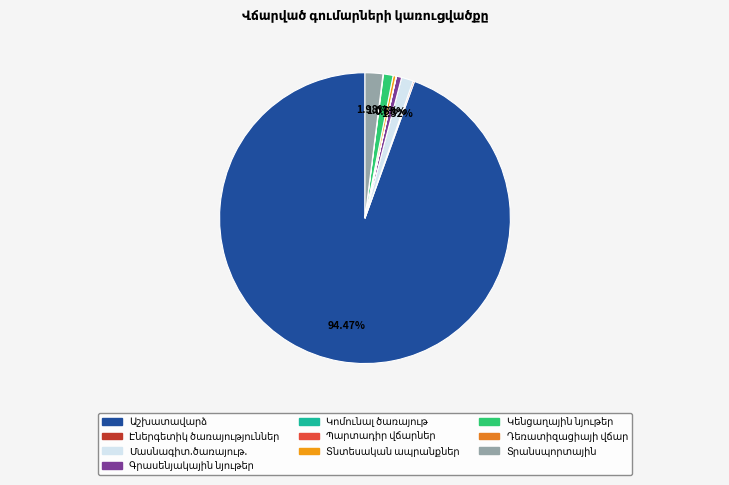

To the nearest percent, what percentage of the pie is Մասնագիտ.ծառայութ.?

1%